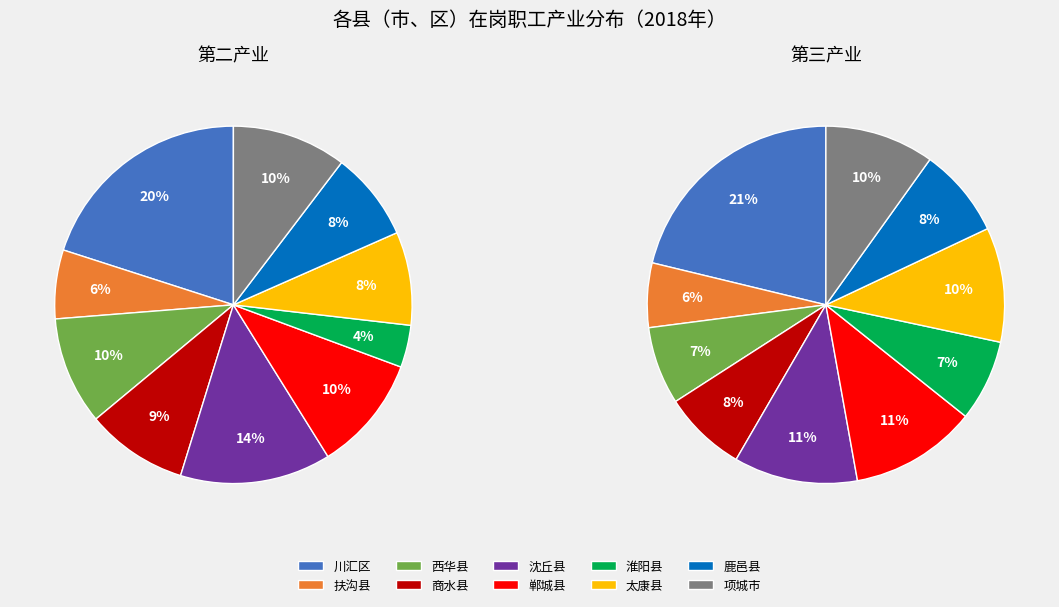

How many slices are in this pie chart?

10